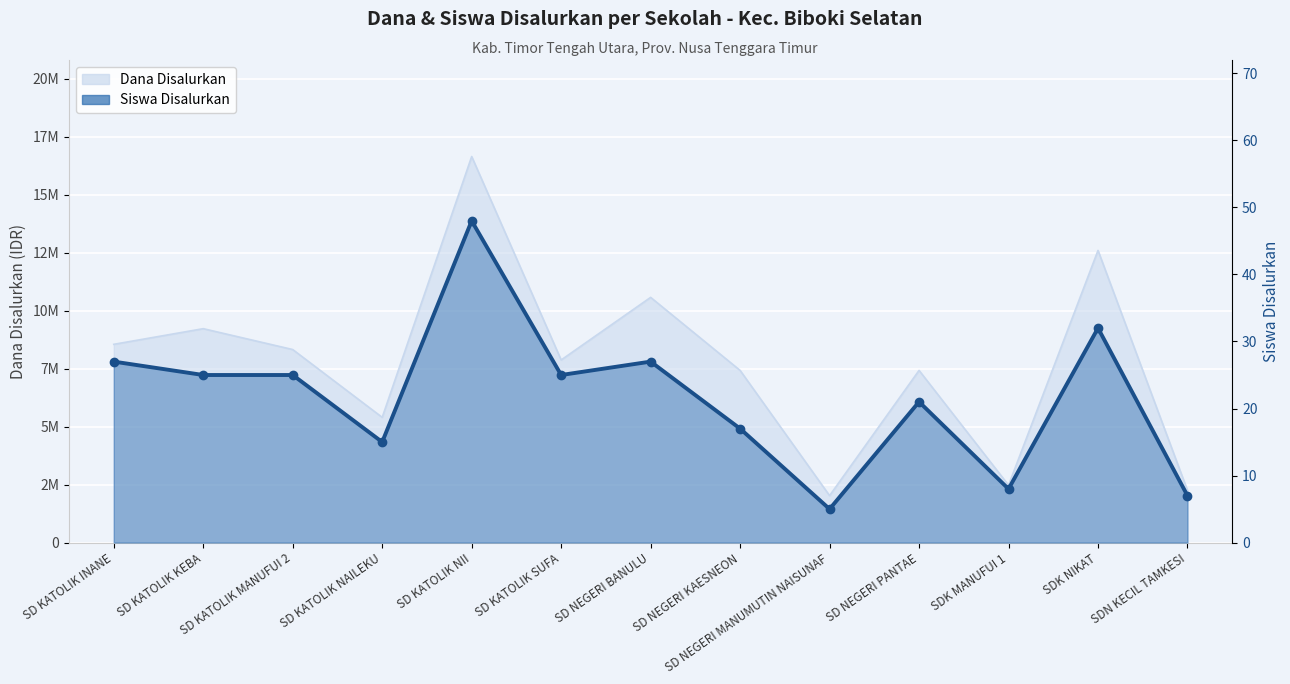

Is it true that the value at SD KATOLIK KEBA is 34?

False